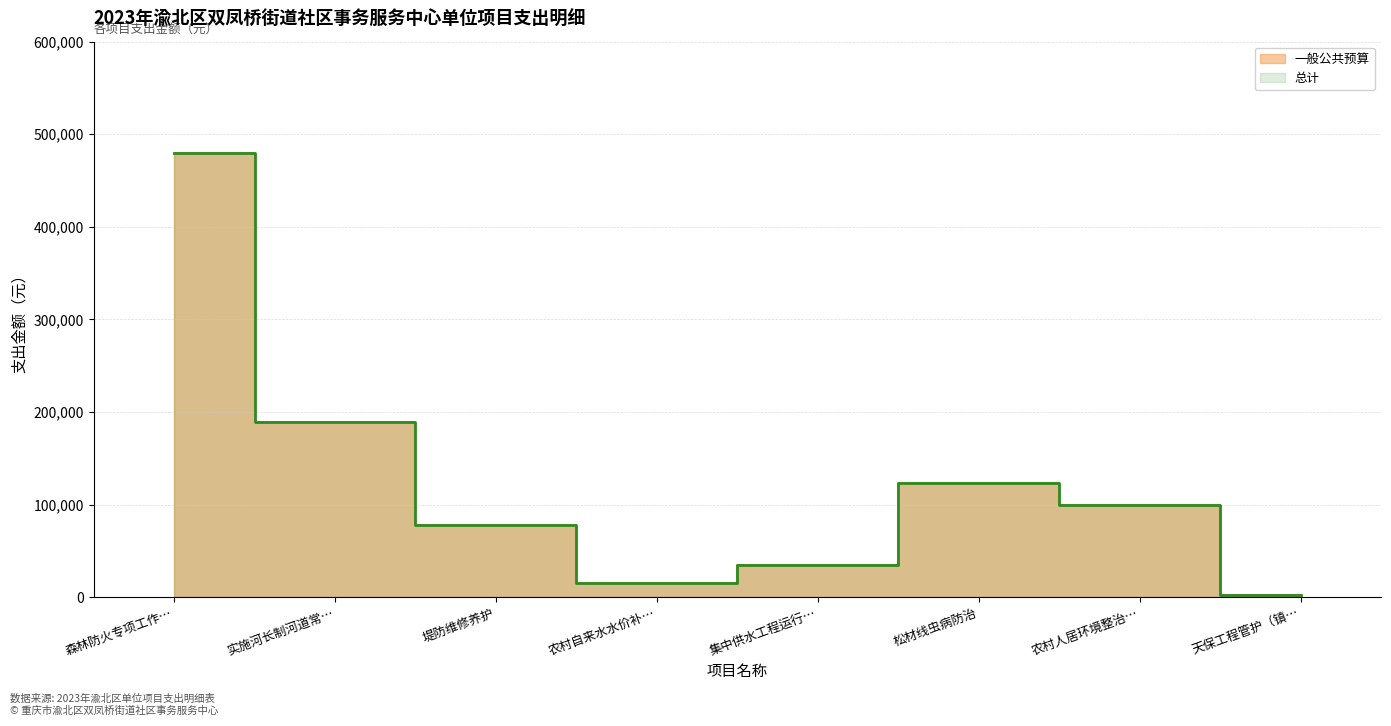

Does the chart have visible grid lines?

Yes